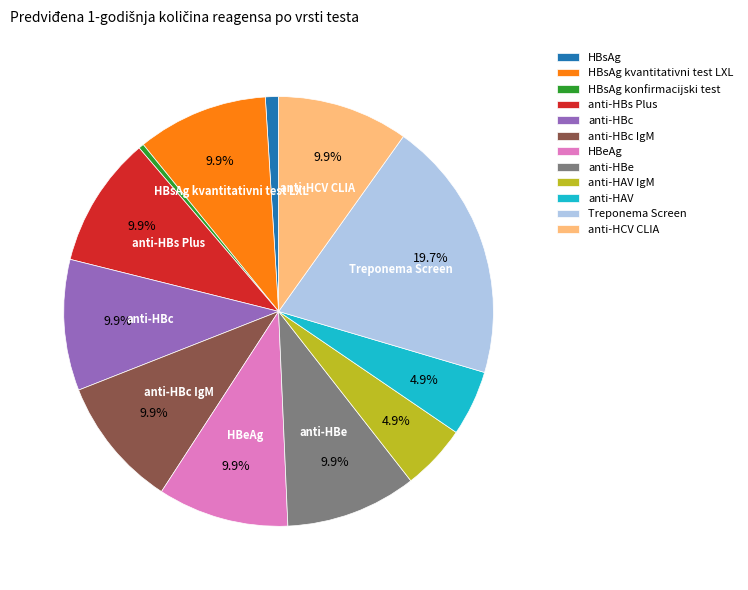

To the nearest percent, what portion does HBsAg represent?

1%